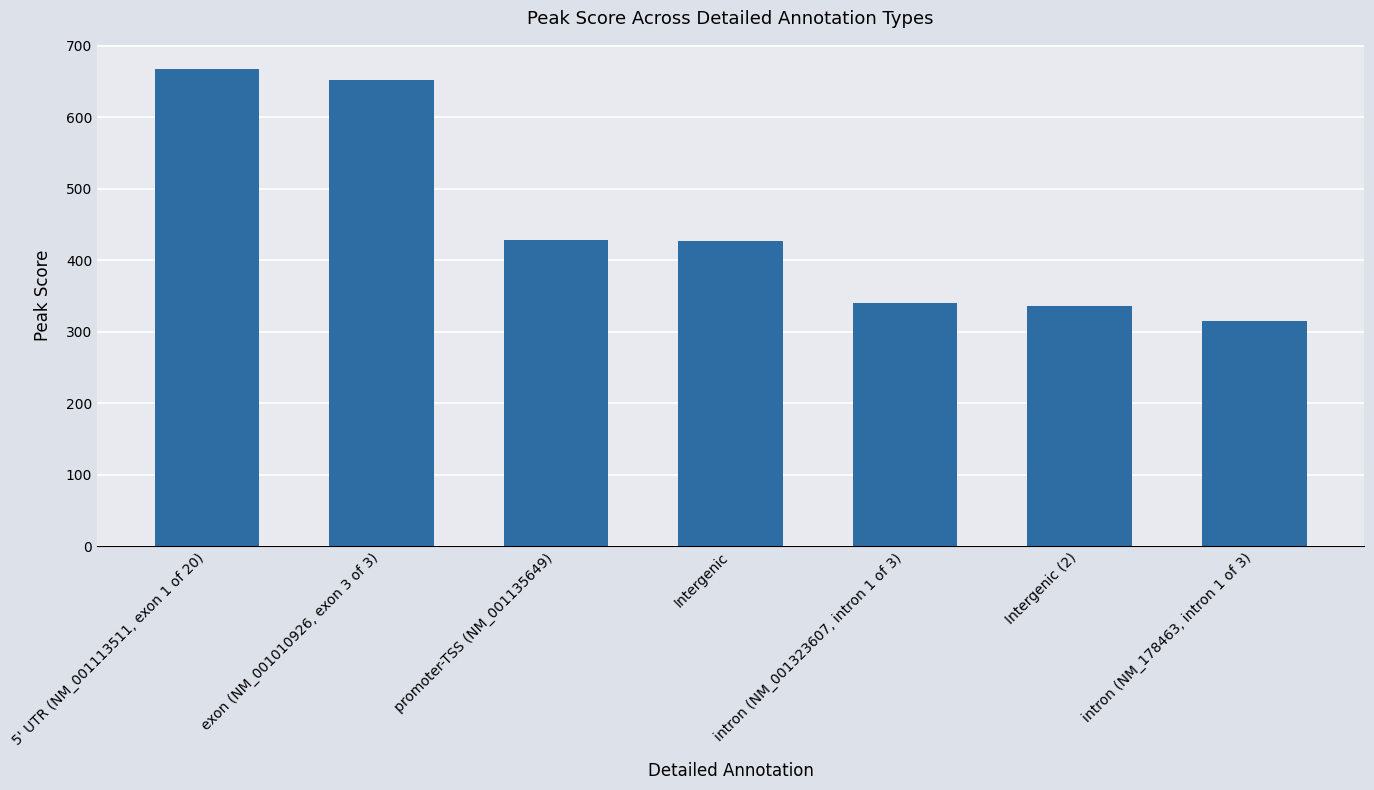

What is the approximate value at intron (NM_178463, intron 1 of 3)?

315.2